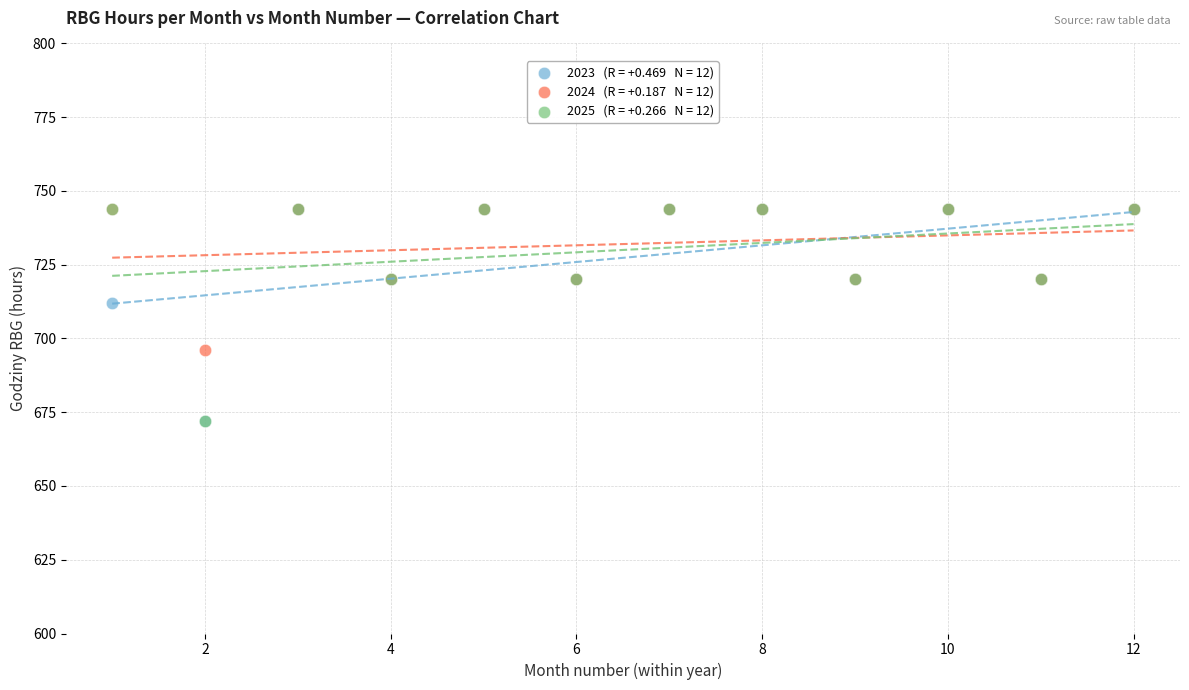

Across all series, what Y value is closest to 708?

712